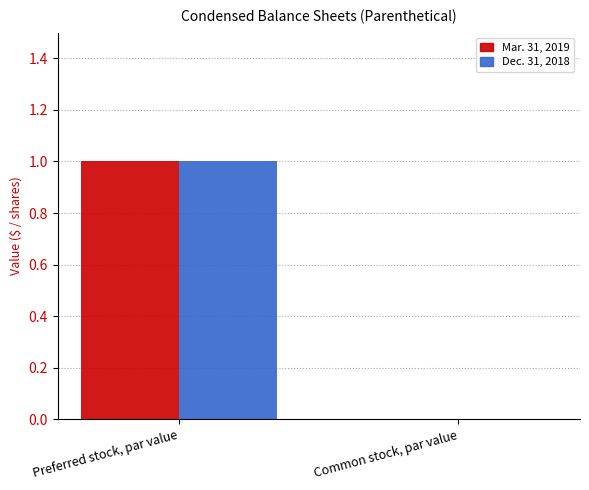

True or false: Dec. 31, 2018 has a value of 0 at Common stock, par value.

True